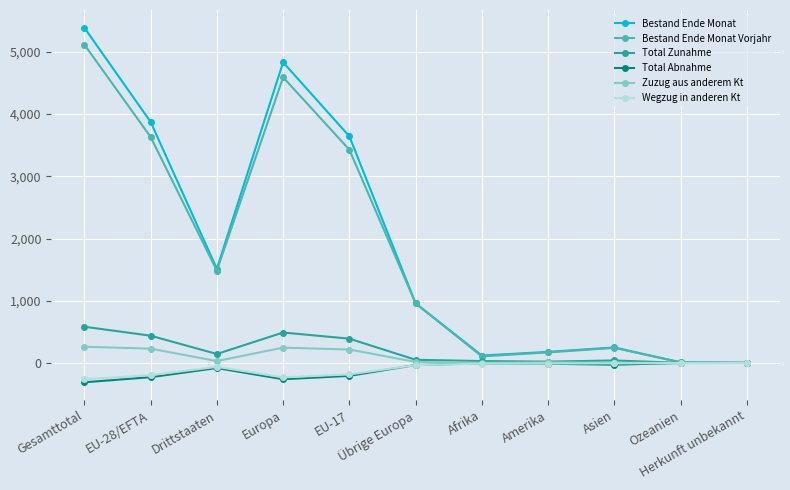

How many values in the Total Zunahme series are below 51?

5